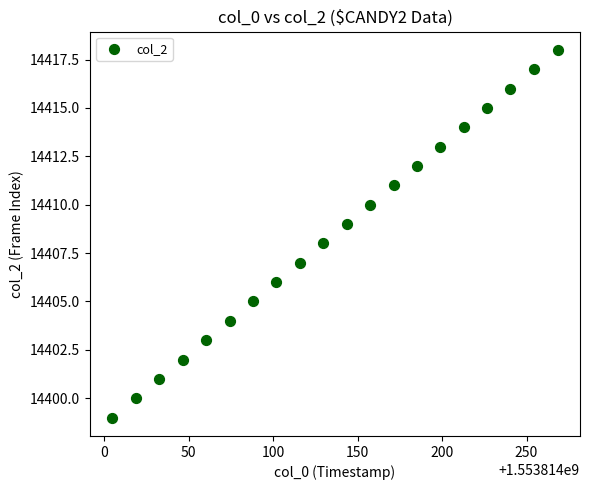

What is the range of Y values (max minus min)?

19